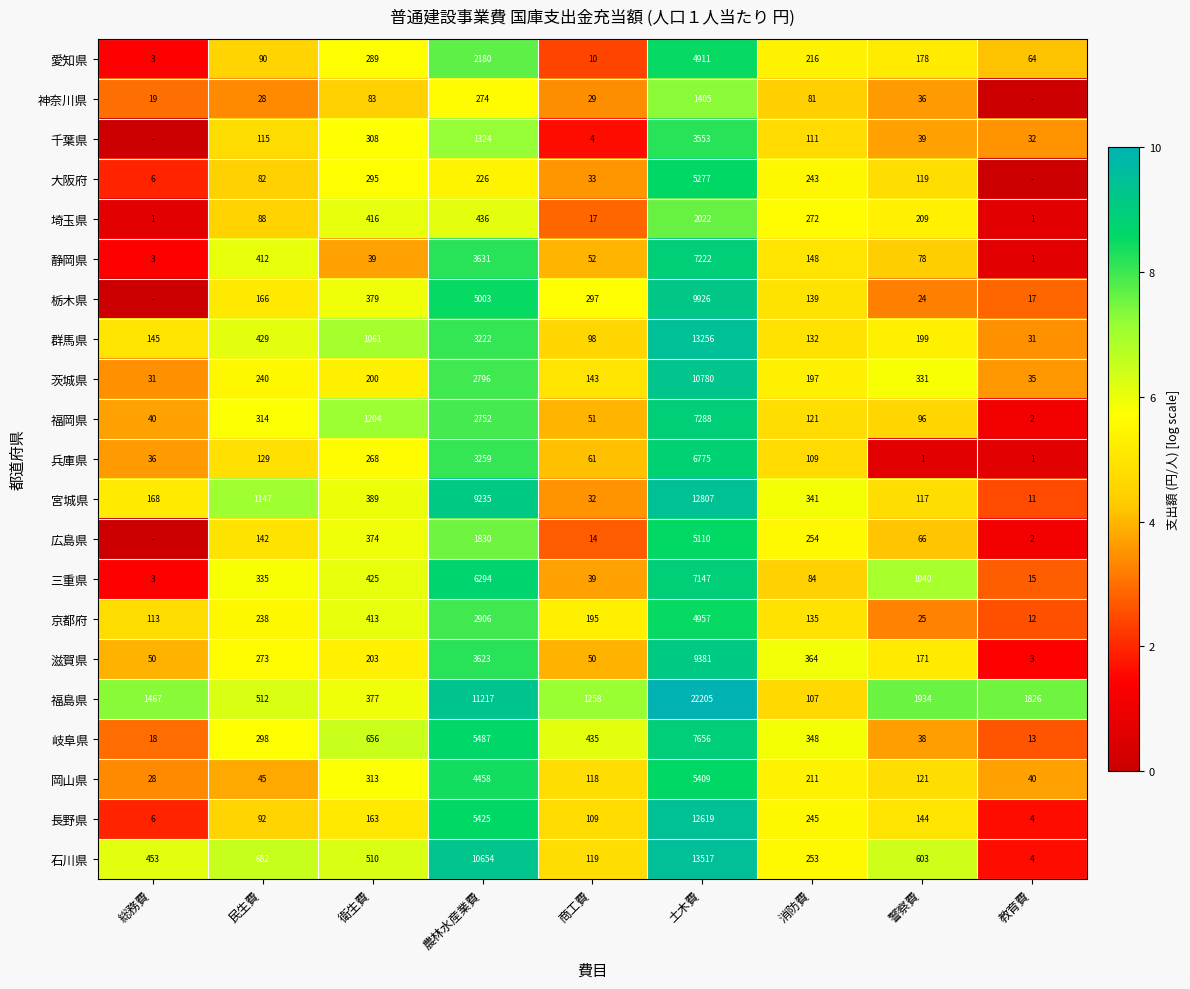

How many data points in 岐阜県 are less than 348?

4